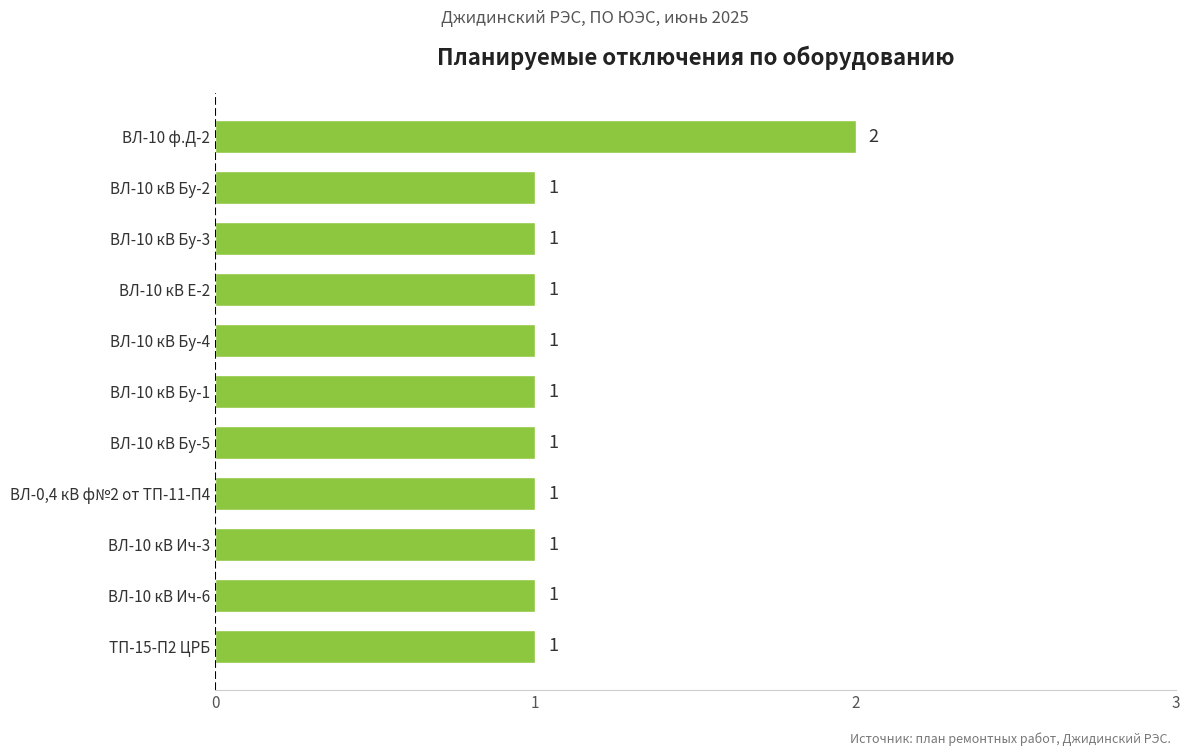

Approximately how many times larger is the value at ВЛ-10 кВ Ич-6 compared to ВЛ-0,4 кВ ф№2 от ТП-11-П4?

1.0